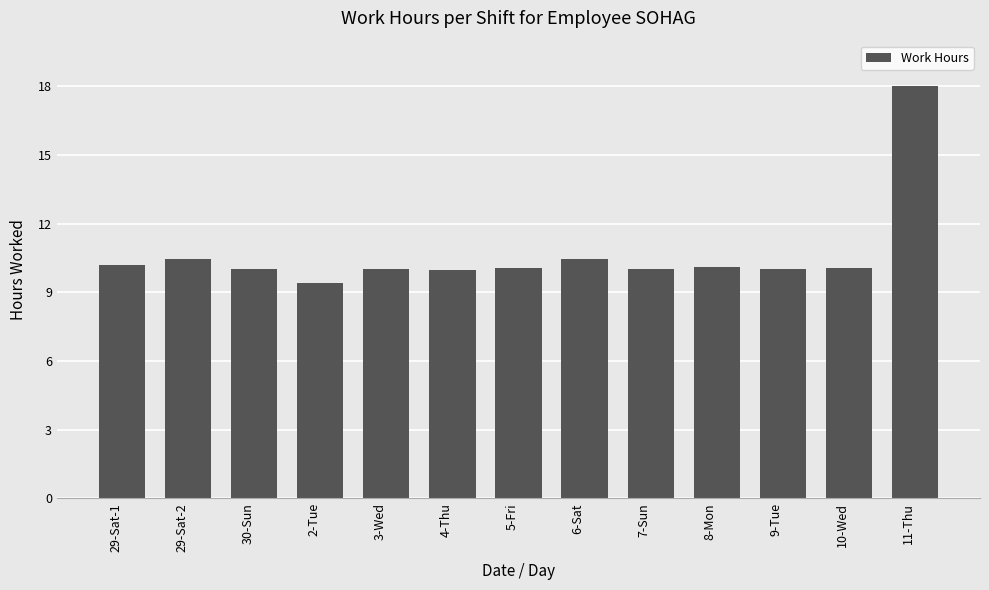

What position from the right is 29-Sat-2?

12